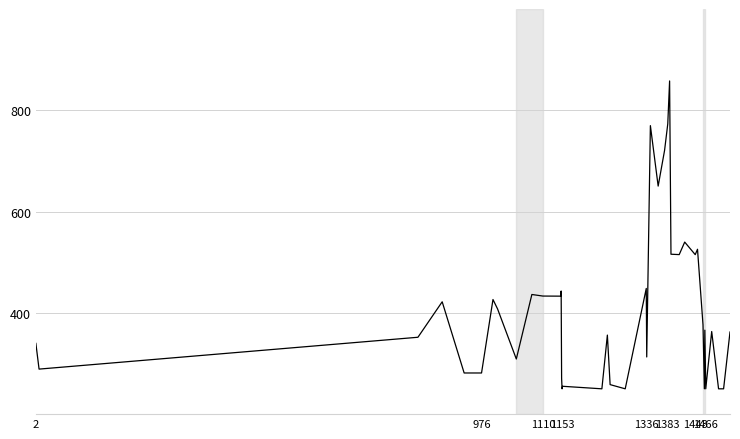

What is the difference between the maximum and minimum values?

607.9